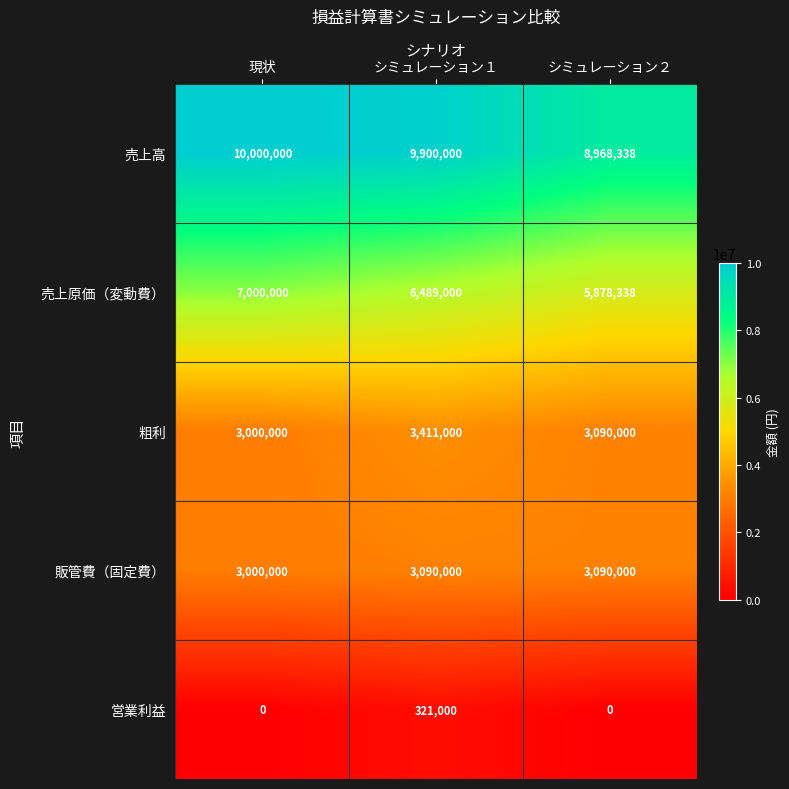

Which series changed the most between 現状 and シミュレーション１?

売上原価（変動費）